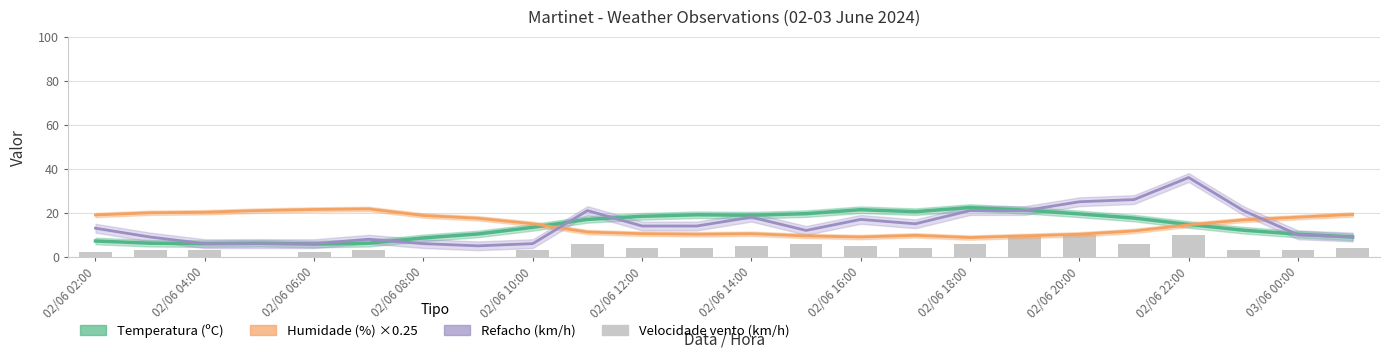

The Temperatura (ºC) series shows 19.5 at 02/06 20:00. True or false?

True